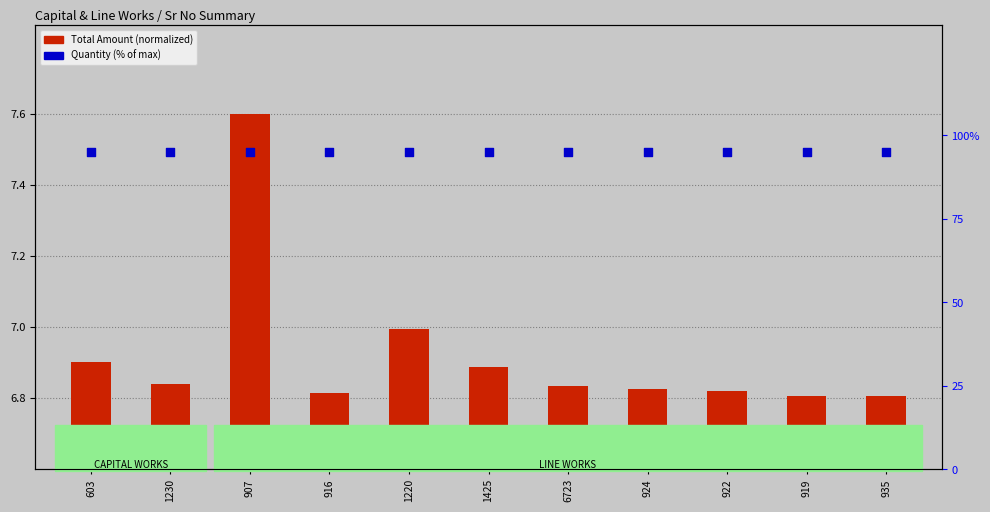

What are all the series names shown in the legend?

Total Amount (normalized), Quantity (% of max)